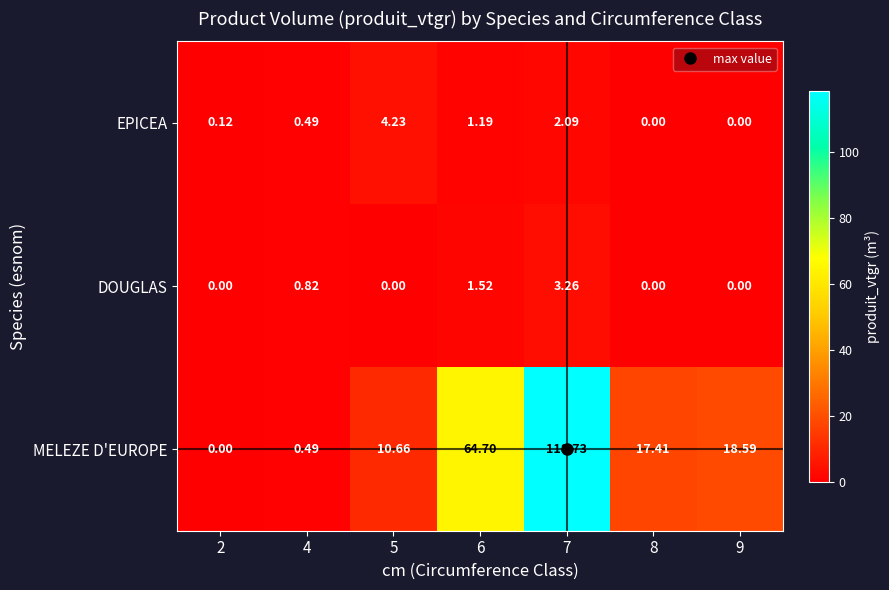

Between 2 and 4, which series saw the biggest shift?

DOUGLAS